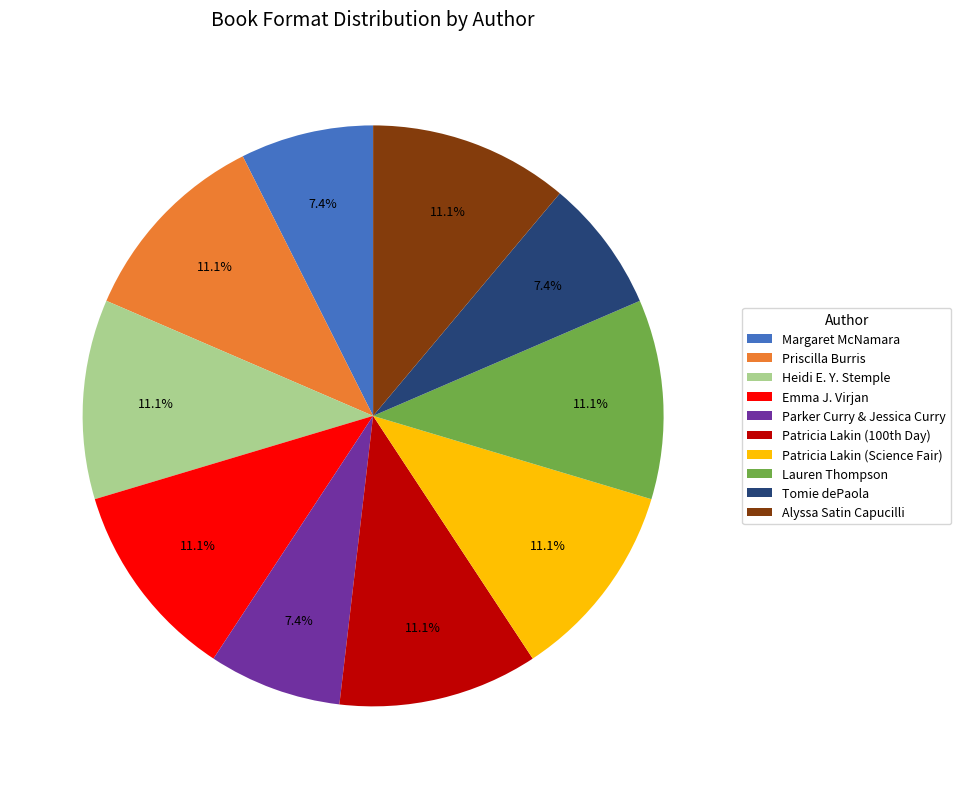

What percentage is NOT represented by Alyssa Satin Capucilli?

88.9%